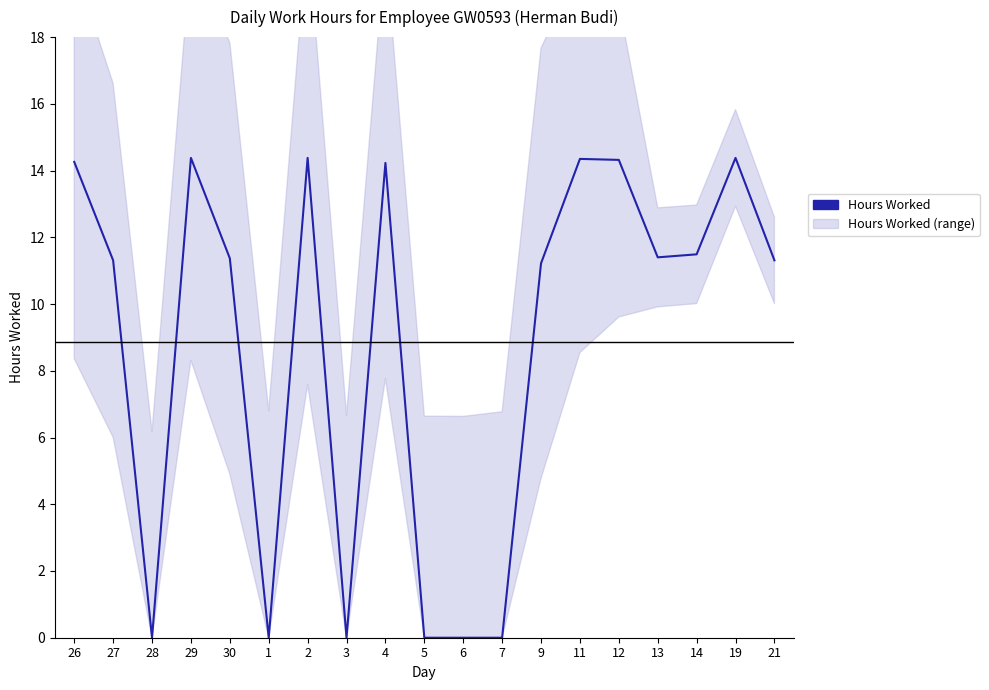

The chart shows a value of 4.8 at 29. True or false?

False